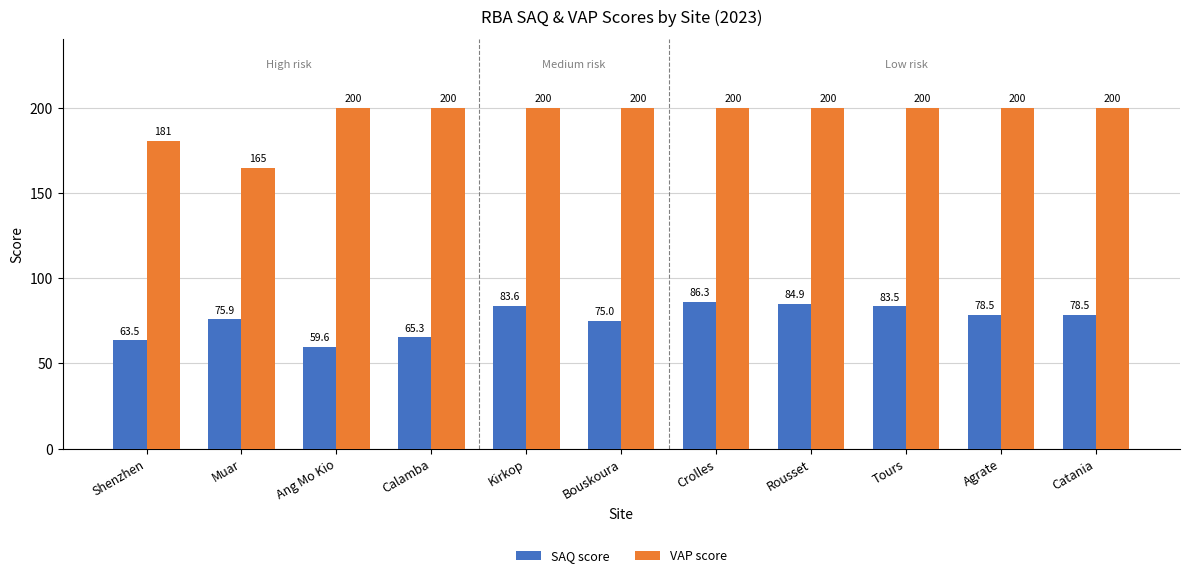

What is the value of the VAP score bar at the 8th from the left?

200.0